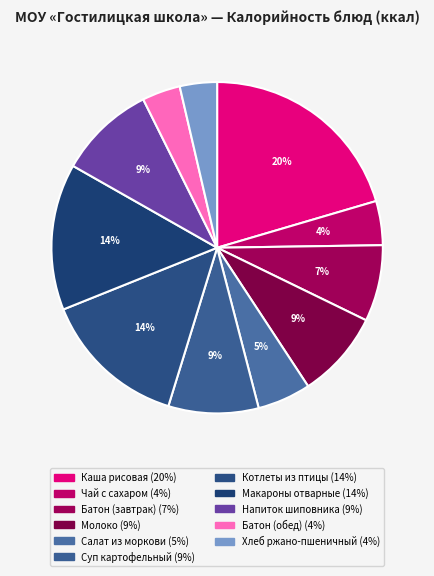

How many slices are in this pie chart?

11